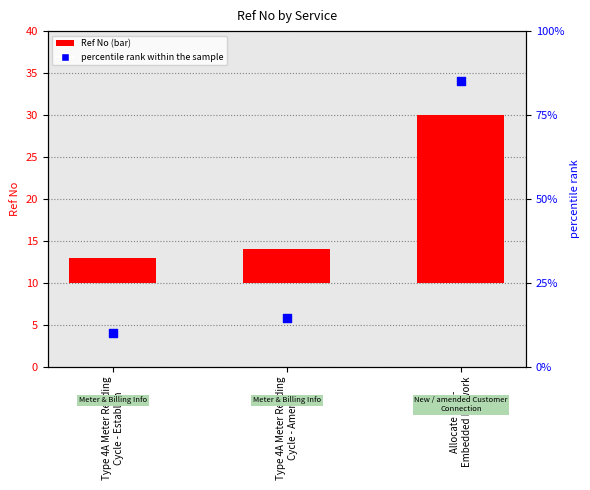

At how many categories does at least one series exceed 69?

1